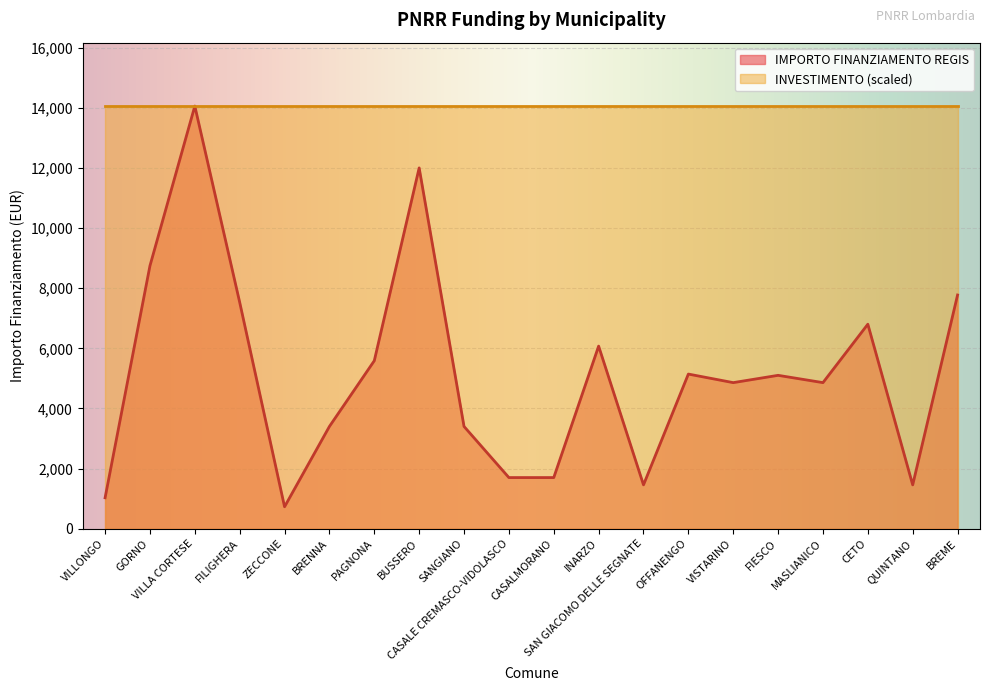

The value at CETO is 11040. True or false?

False